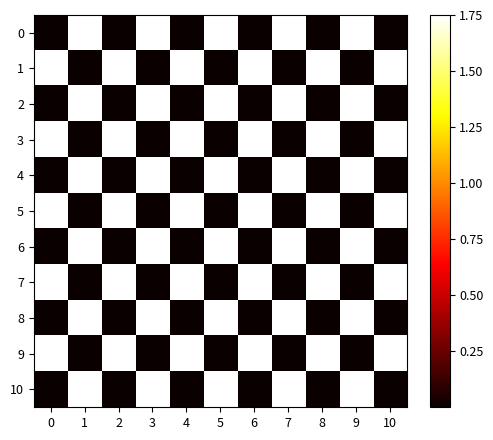

What is the spread (max minus min) of values at 3?

1.8